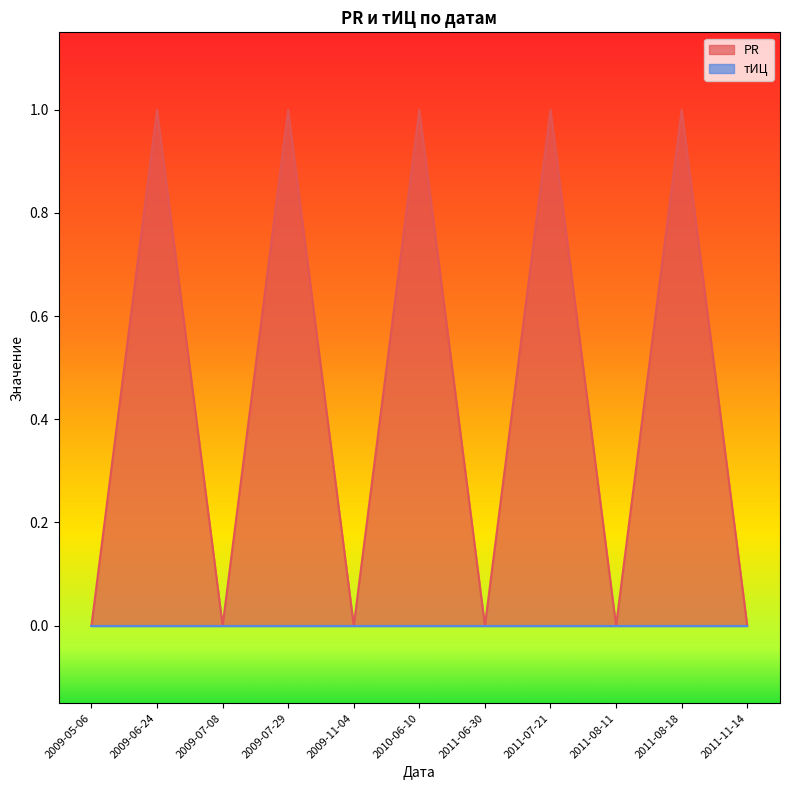

List the labels in order of value, largest first.

2009-06-24, 2009-07-29, 2010-06-10, 2011-07-21, 2011-08-18, 2009-05-06, 2009-07-08, 2009-11-04, 2011-06-30, 2011-08-11, 2011-11-14